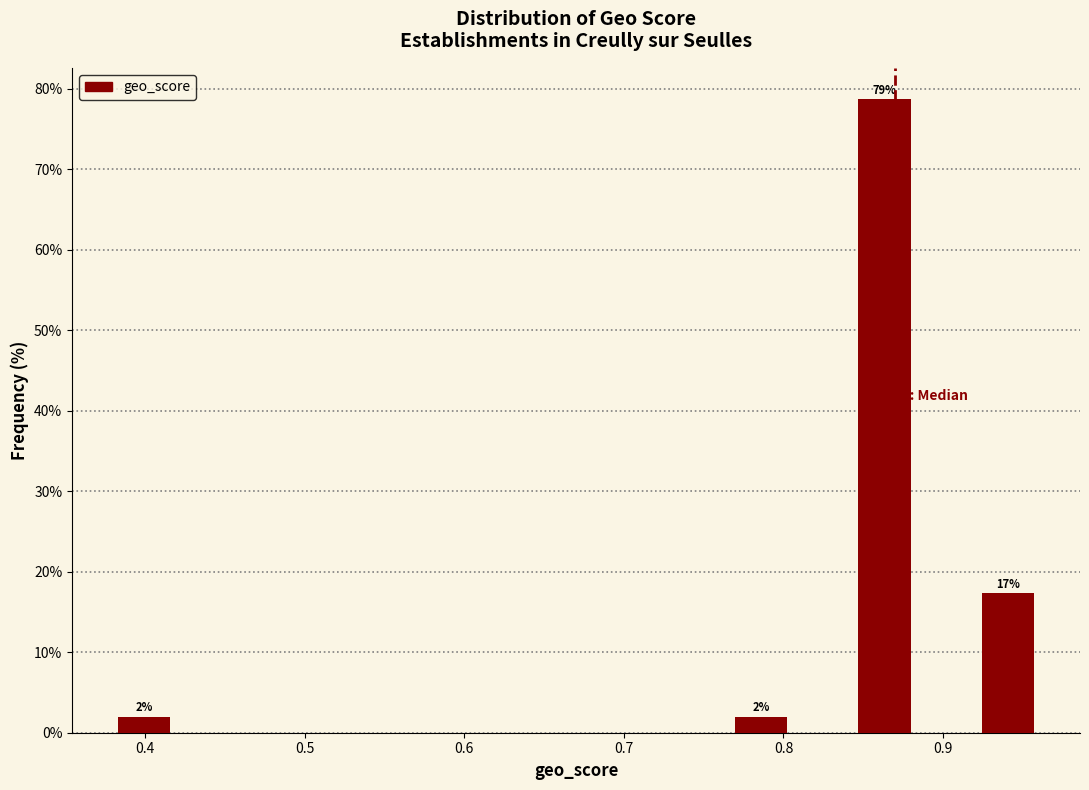

Around what value on the x-axis is the tallest bar? Give the approximate position of its centre, as read against the axis.

0.86